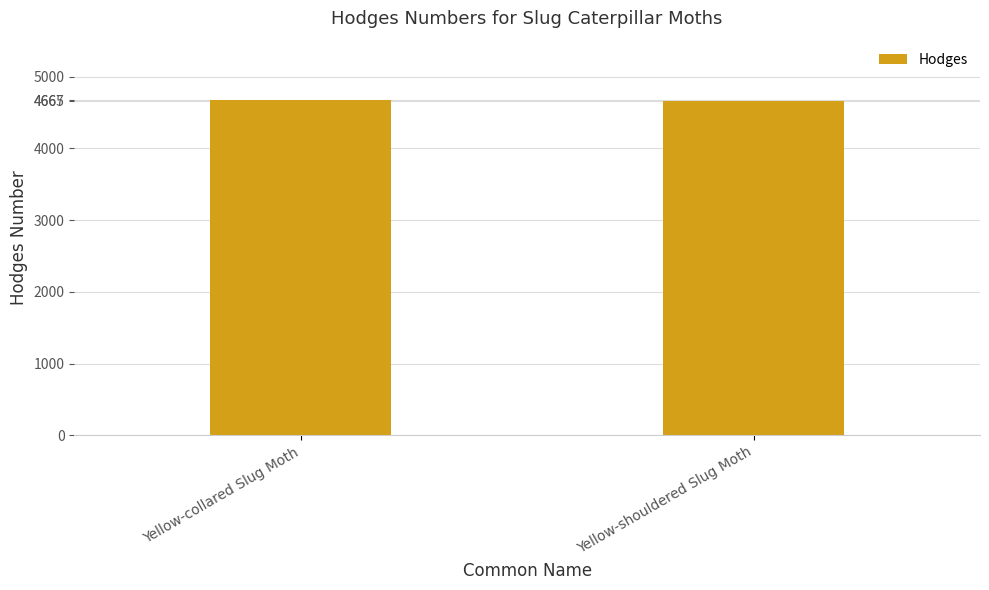

What is the sum of all values?

9332